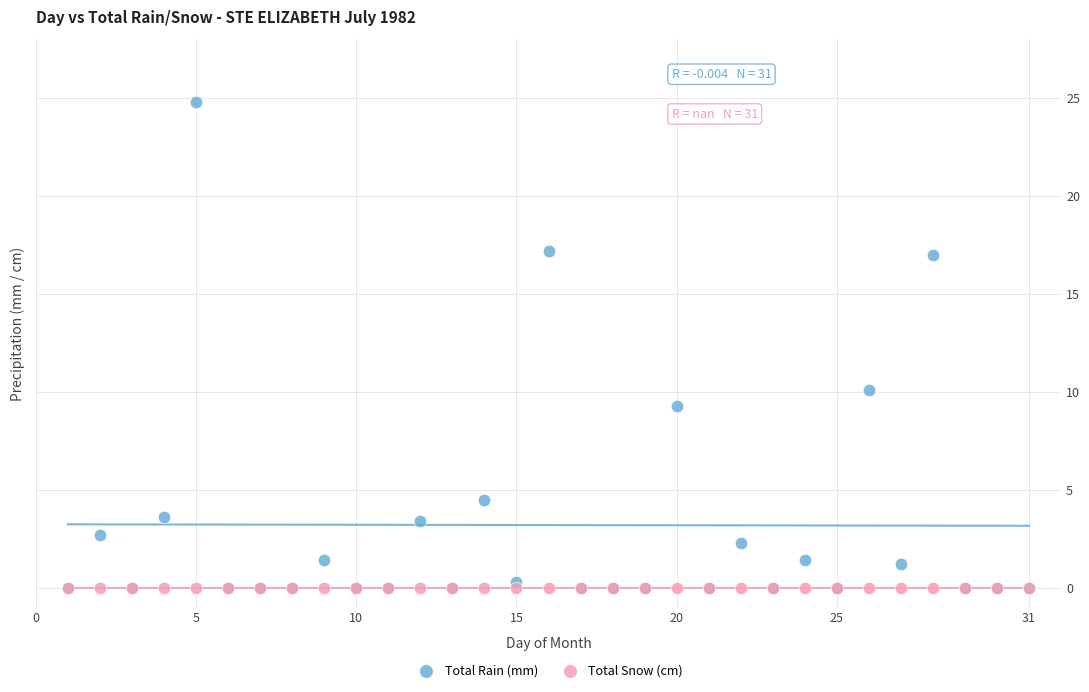

Across all series, what Y value is closest to 12?

10.1